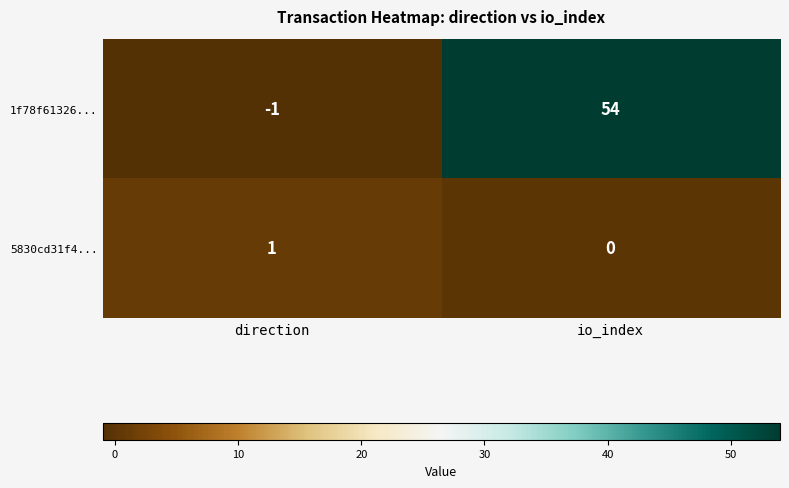

What is the sum of all 1f78f61326... values?

53